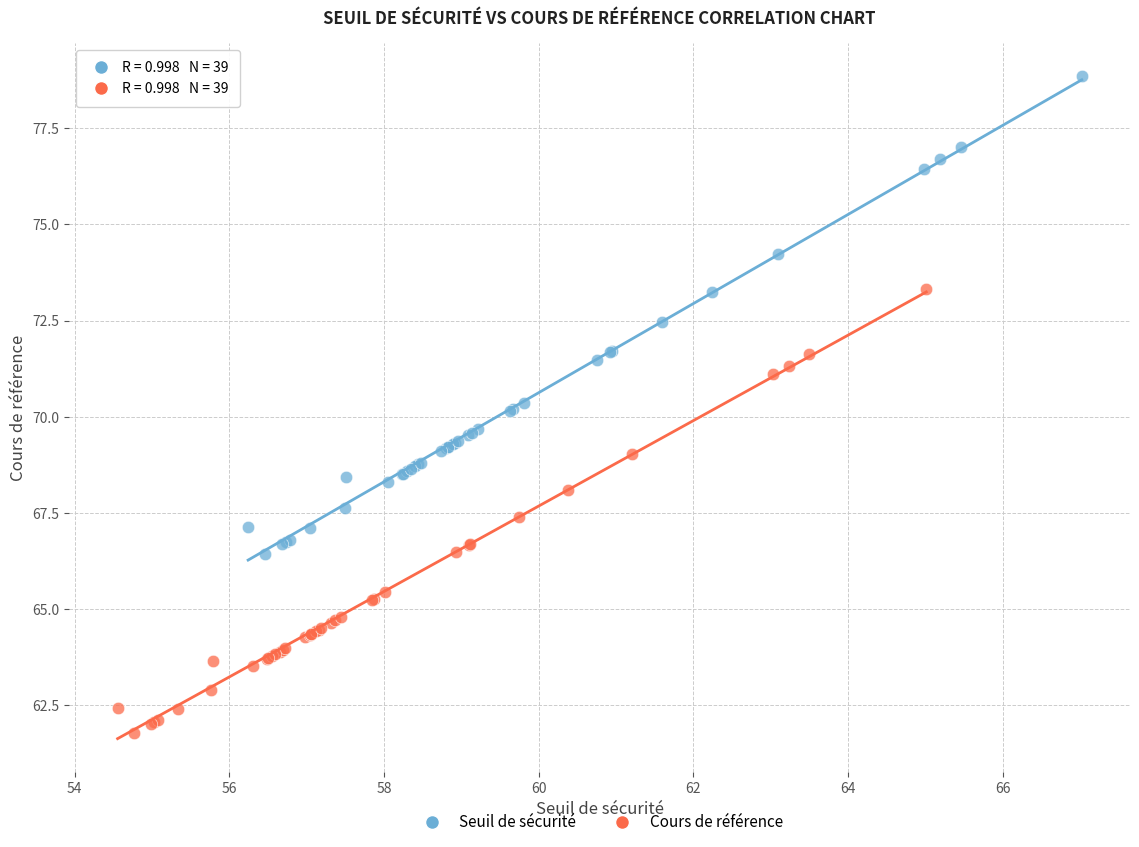

Which series reaches the maximum Y coordinate?

Seuil de sécurité